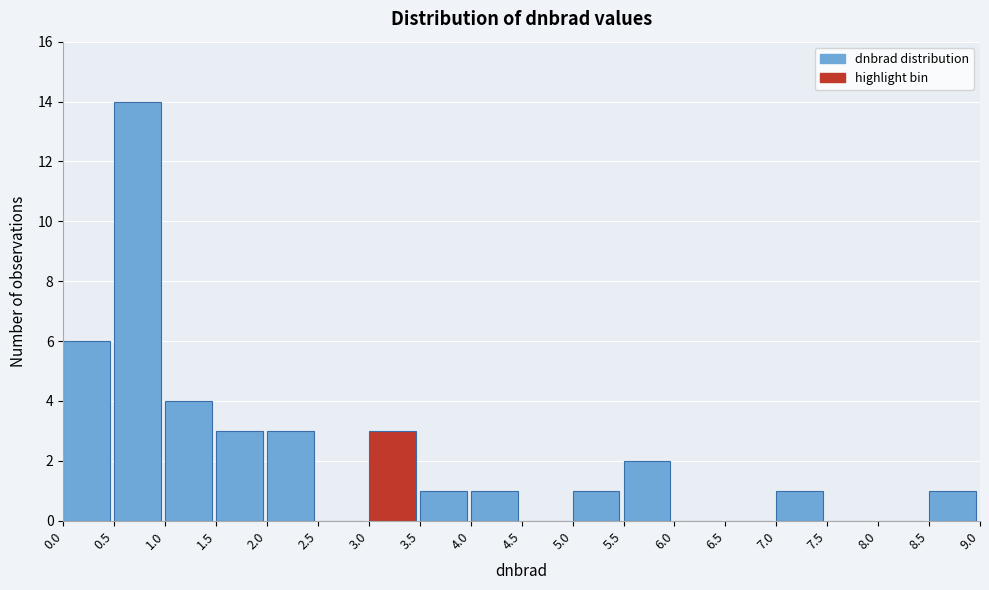

Reading left to right, list every bar in this chart as the range it spans on the x-axis followed by its height. The values are not printed on the chart, so give them approximately, as read against the axis.

0.0 to 0.5: 6
0.5 to 1.0: 14
1.0 to 1.5: 4
1.5 to 2.0: 3
2.0 to 2.5: 3
2.5 to 3.0: 0
3.0 to 3.5: 3
3.5 to 4.0: 1
4.0 to 4.5: 1
4.5 to 5.0: 0
5.0 to 5.5: 1
5.5 to 6.0: 2
6.0 to 6.5: 0
6.5 to 7.0: 0
7.0 to 7.5: 1
7.5 to 8.0: 0
8.0 to 8.5: 0
8.5 to 9.0: 1